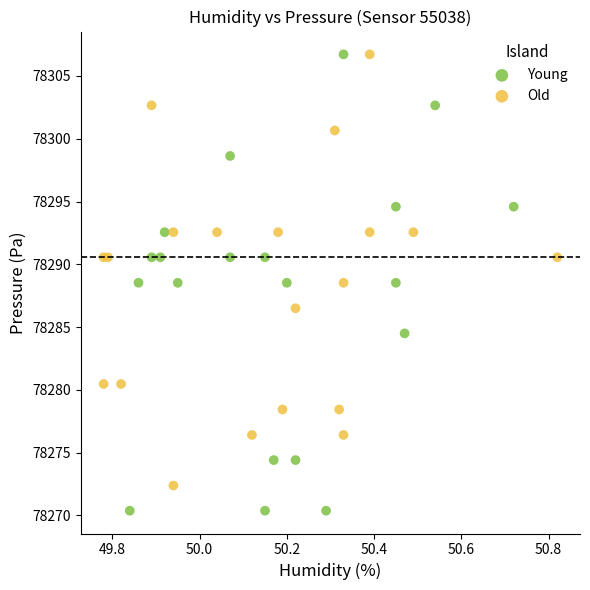

Which series contains the lowest Y value?

Young